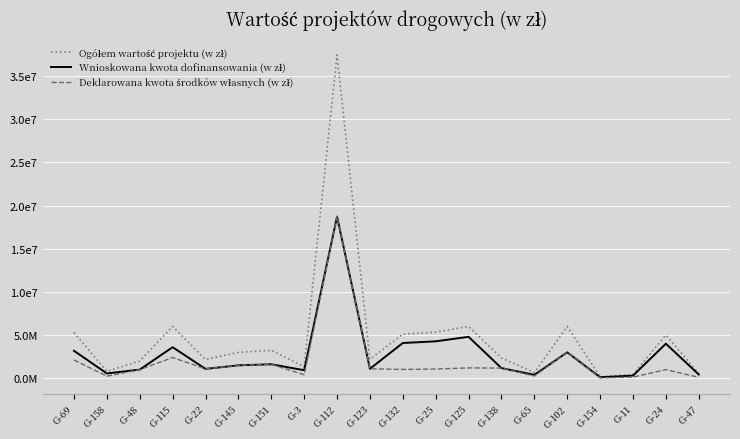

True or false: Wnioskowana kwota dofinansowania (w zł) has a value of 805764.9 at G-102.

False